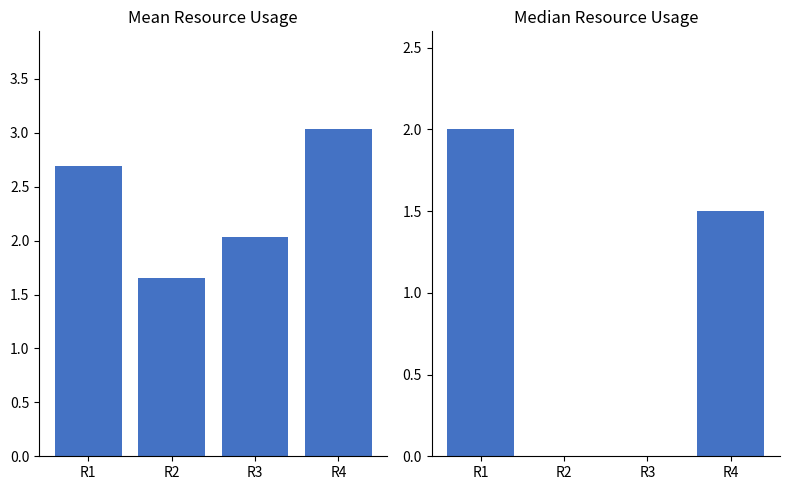

Is the value of Median at R4 greater than the value of Mean at R2?

No